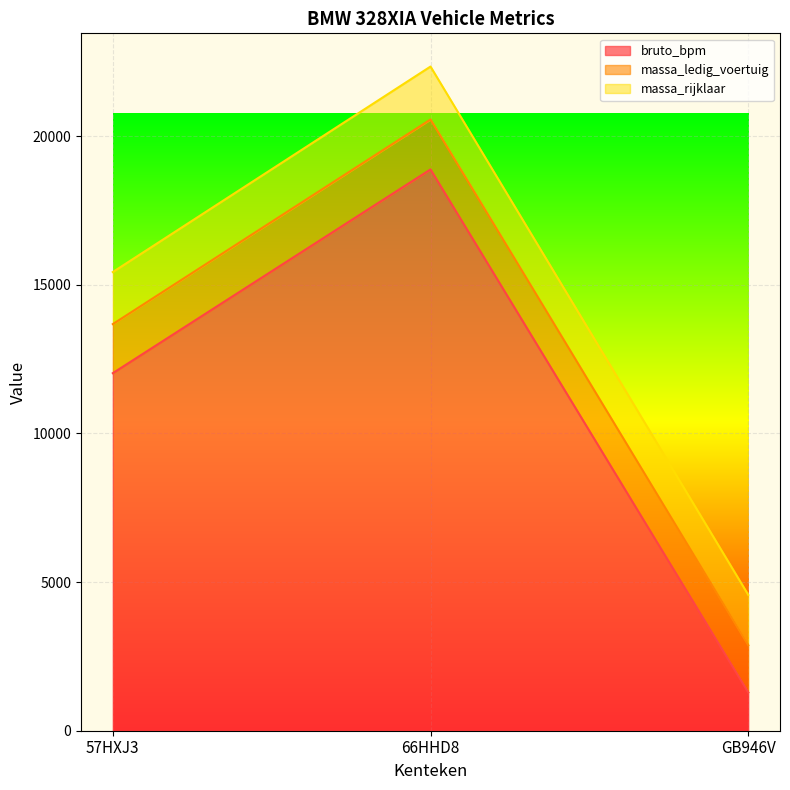

The value of bruto_bpm at 57HXJ3 is 12025. True or false?

True